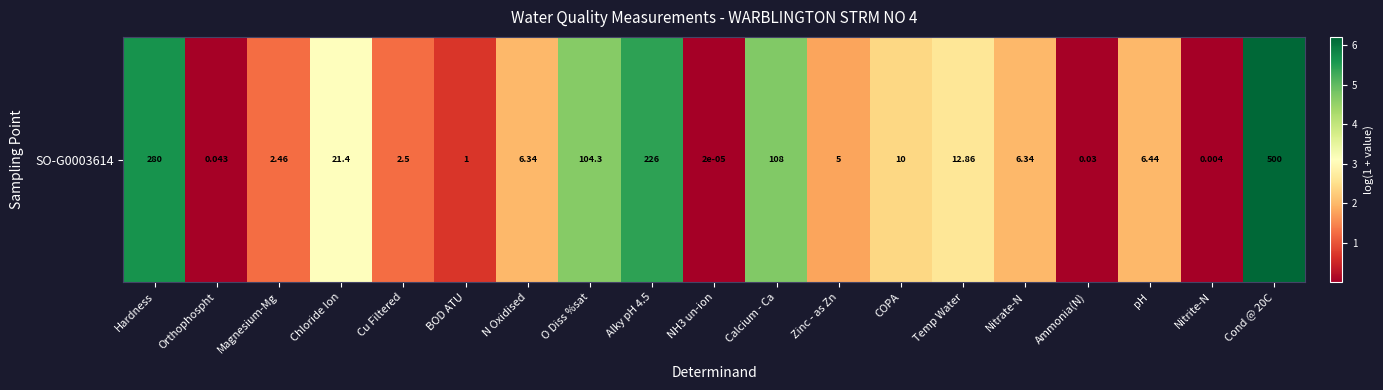

What is the sum of the values at Temp Water and Magnesium-Mg?

3.9